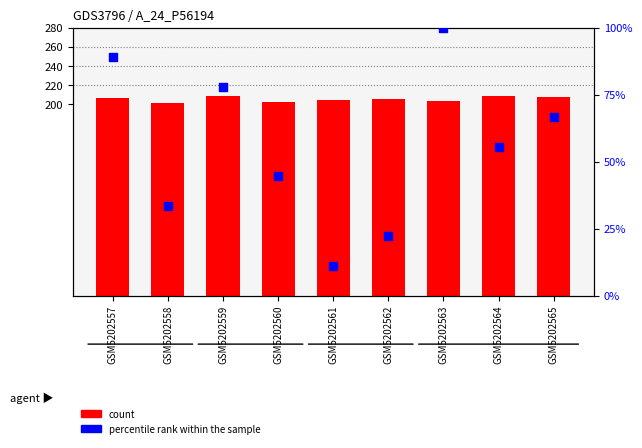

What are all the series names shown in the legend?

count, percentile rank within the sample